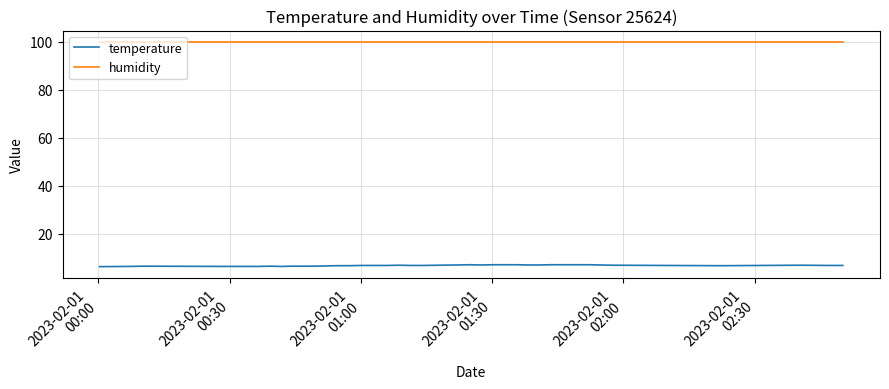

What are all the series names shown in the legend?

temperature, humidity